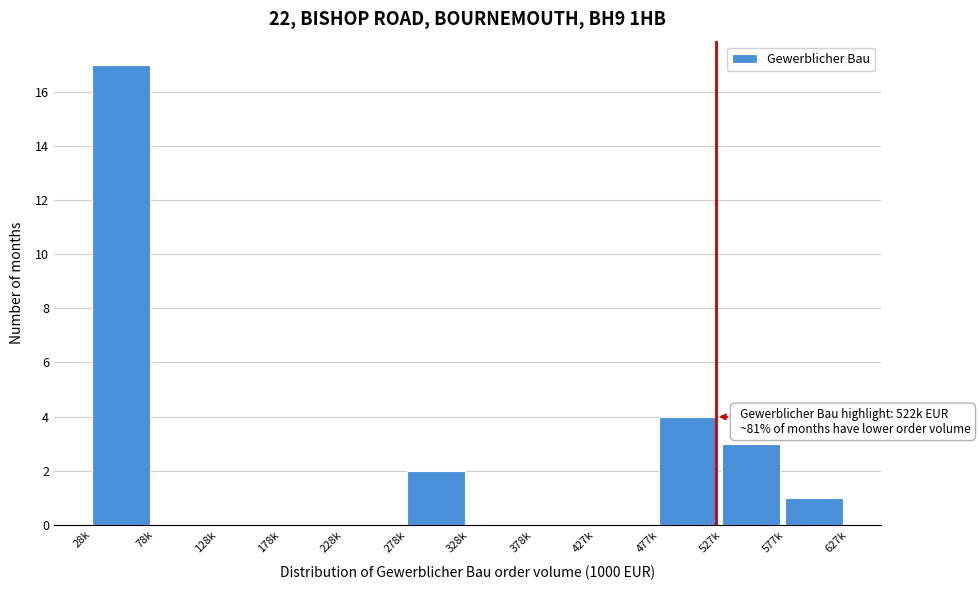

Reading left to right, transcribe all the data shown in this chart.

28k=17	78k=0	128k=0	178k=0	228k=0	278k=2	328k=0	378k=0	427k=0	477k=4	527k=3	577k=1